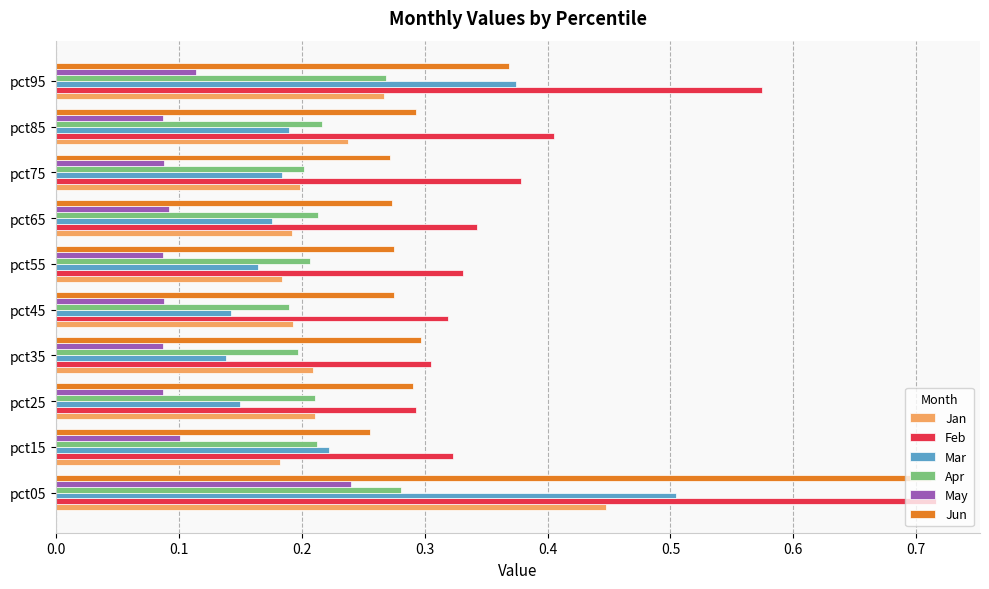

Which series has the widest spread of values?

Jun